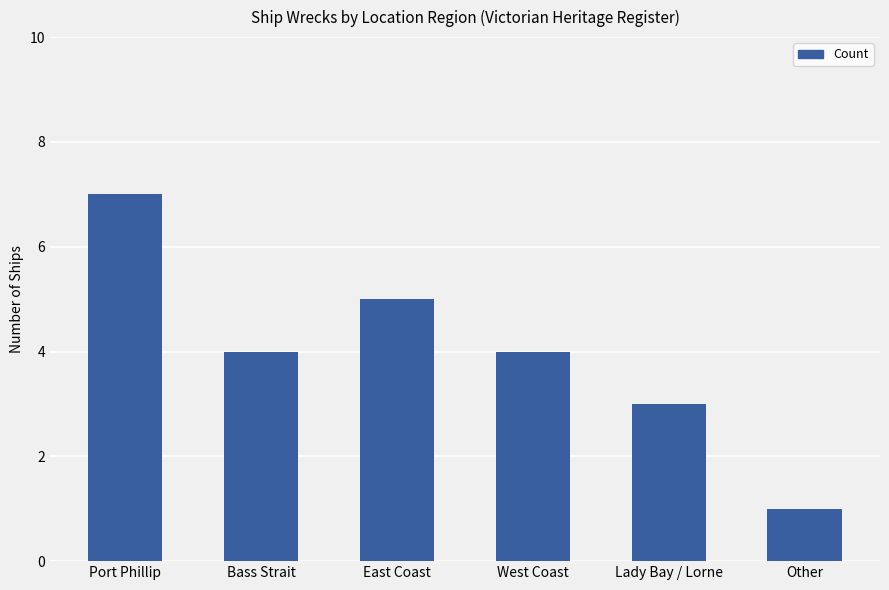

What is the difference between the second highest and minimum values?

4